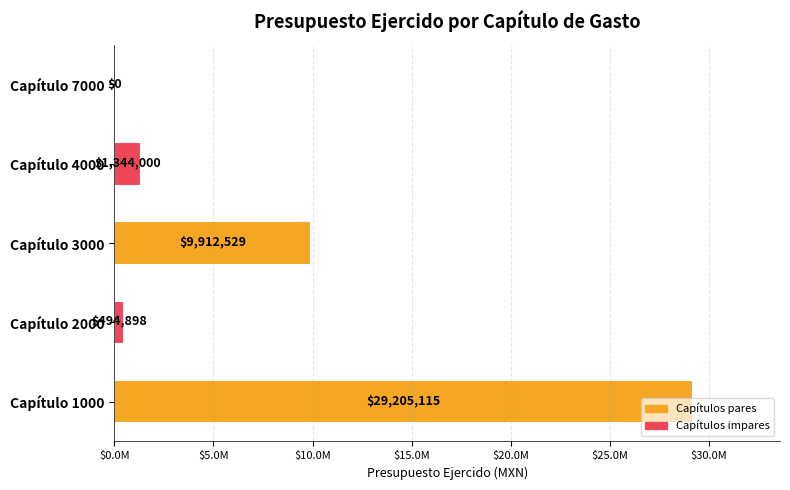

At which label is the value closest to 14602557?

Capítulo 3000